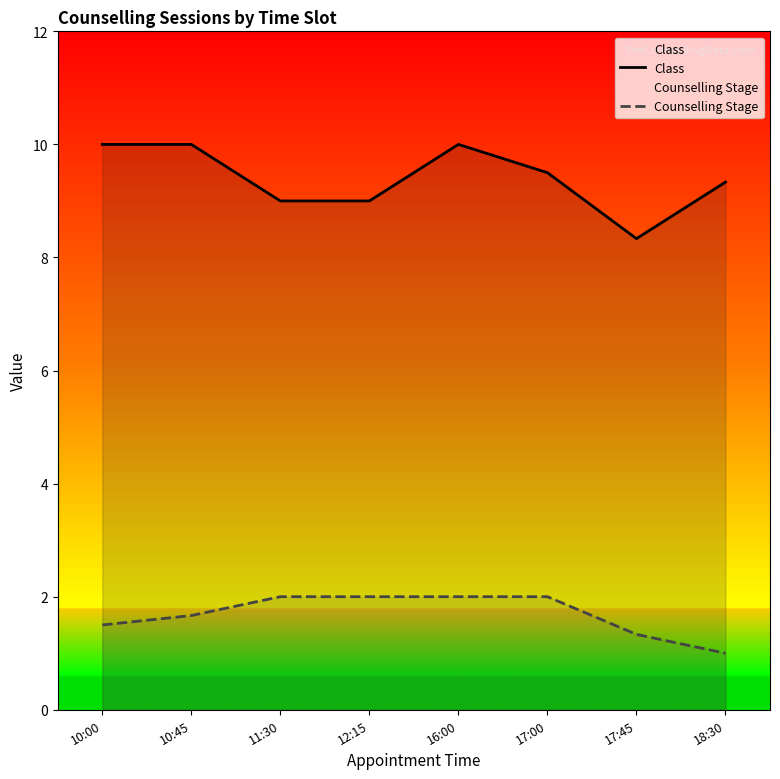

How many lines are shown in the chart?

2